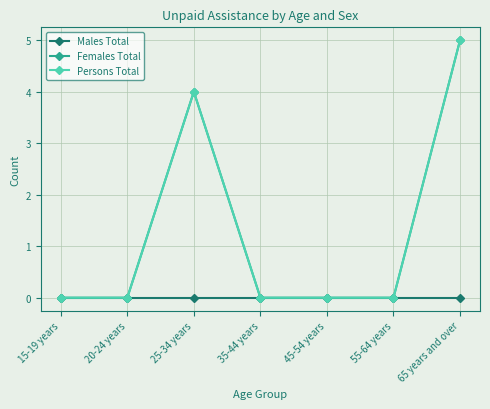

What is the total value across all series at 65 years and over?

10